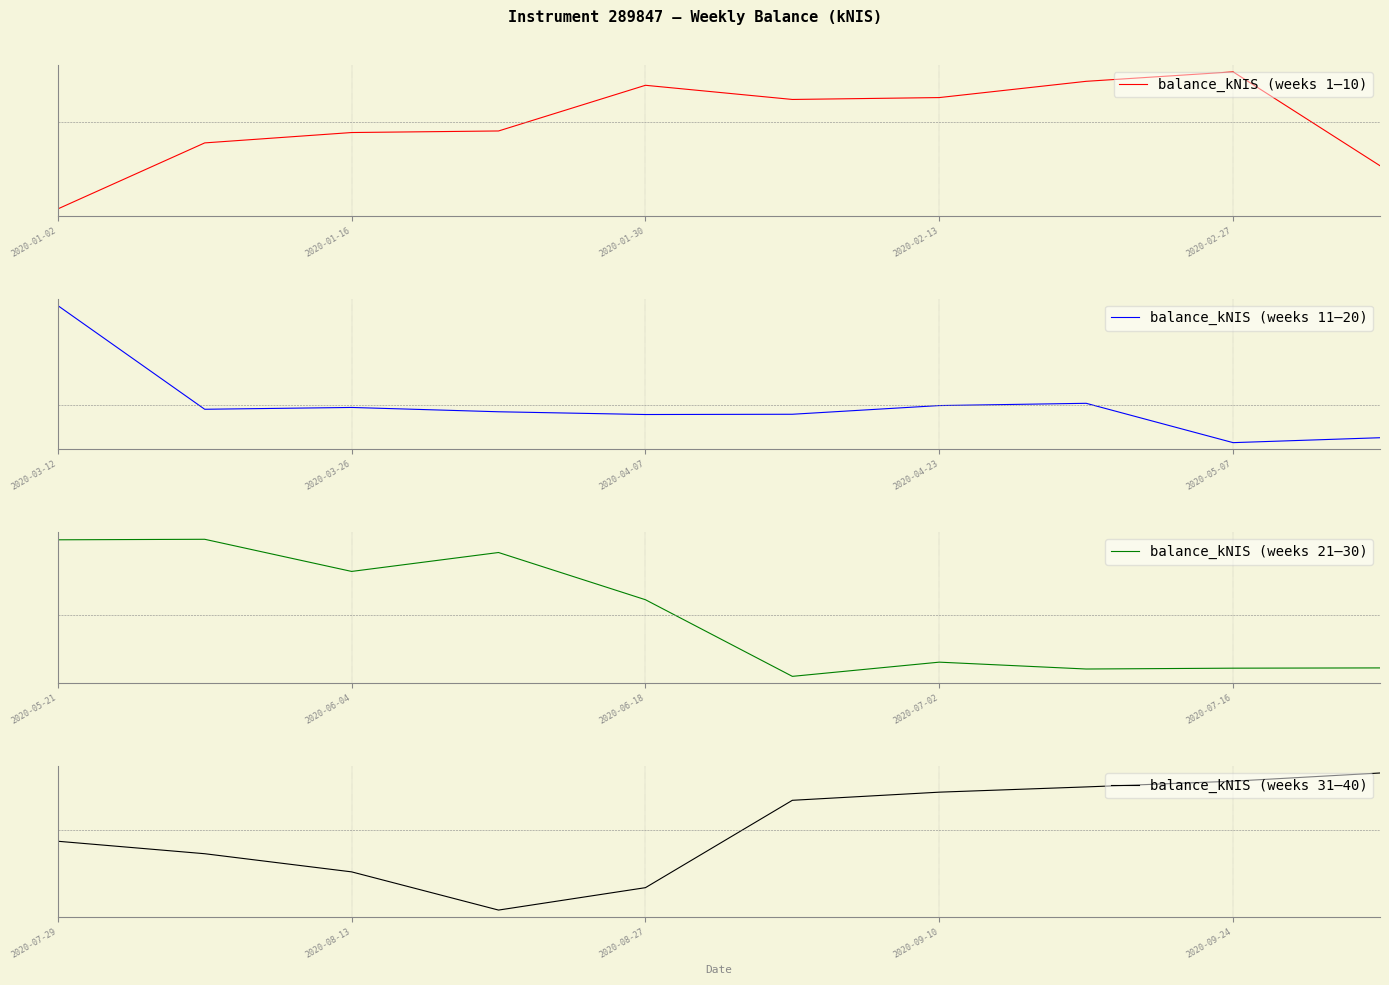

How many data points in balance_kNIS (weeks 11–20) are above 0?

2